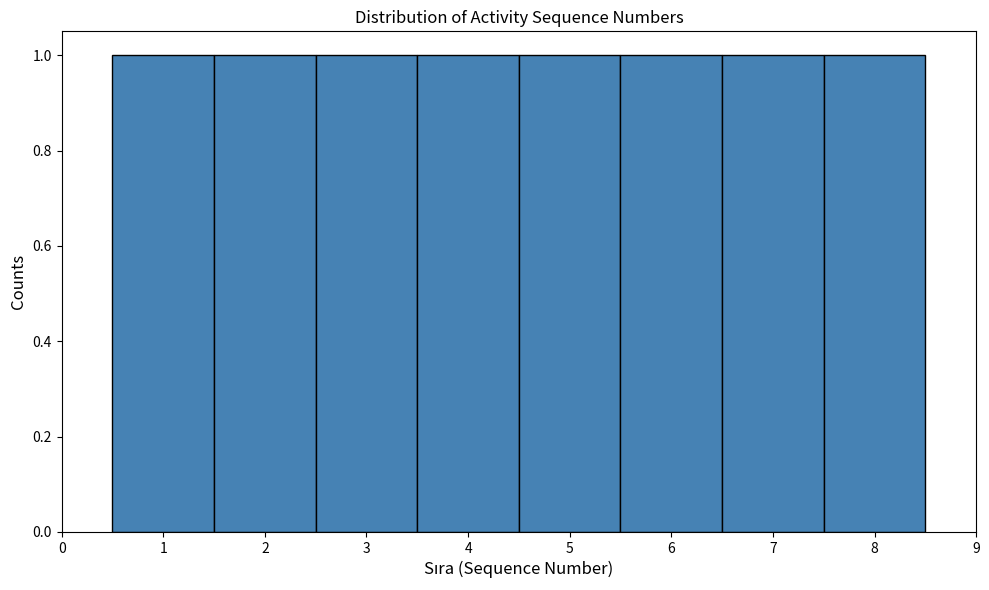

Reading left to right, transcribe this chart: for each bar, give the range it covers on the x-axis and its height. The values are not printed on the chart, so give them approximately, as read against the axis.

0.5 to 1.5: 1
1.5 to 2.5: 1
2.5 to 3.5: 1
3.5 to 4.5: 1
4.5 to 5.5: 1
5.5 to 6.5: 1
6.5 to 7.5: 1
7.5 to 8.5: 1